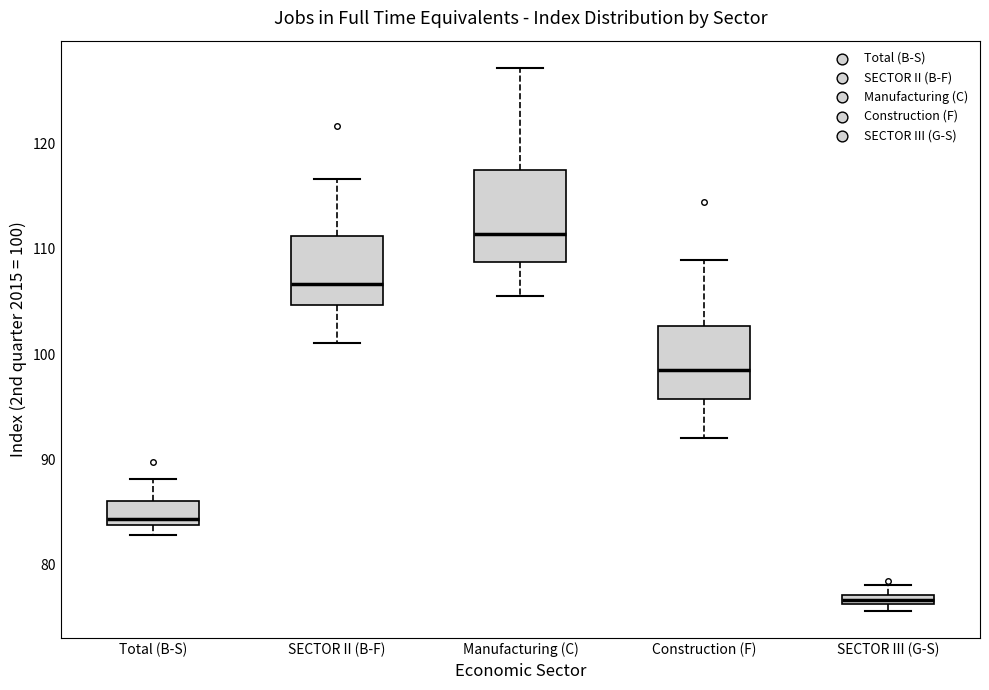

Where is the upper edge of the box for Total (B-S) on the y-axis? The values are not printed on the chart, so give them approximately, as read against the axis.

86